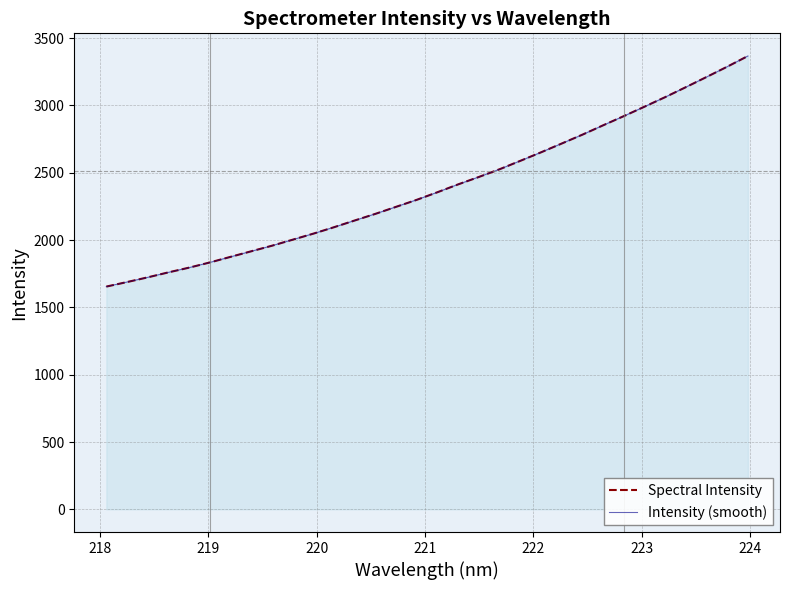

How many values in the Spectral Intensity series exceed 2355?

16